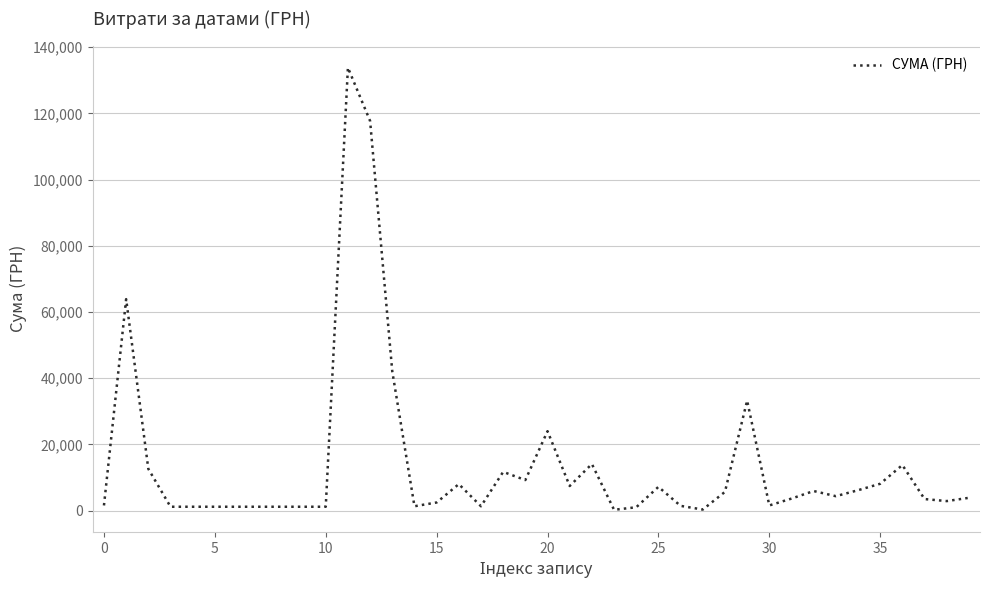

What is the difference between the maximum and minimum values?

133580.4